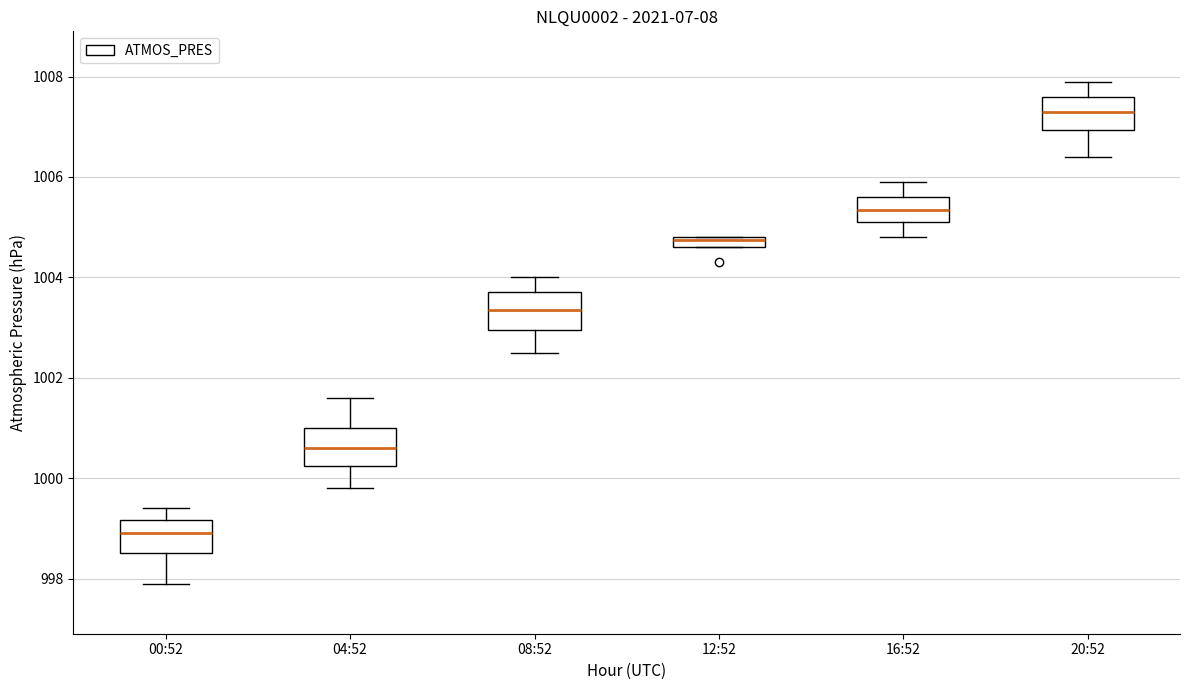

Where is the upper edge of the box for 08:52 on the y-axis? The values are not printed on the chart, so give them approximately, as read against the axis.

1003.8